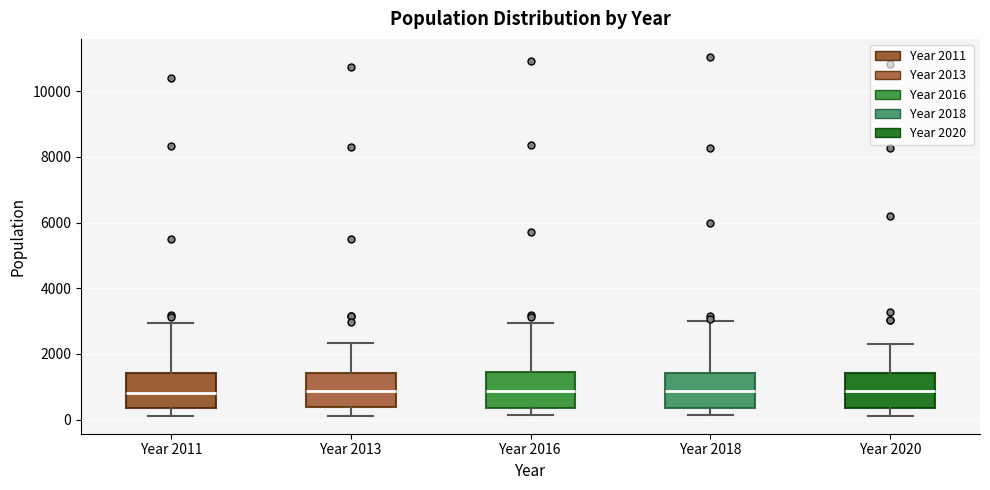

Reading left to right, read every box against the y-axis: the position of its median line, the range the box covers, and the ends of its whiskers. The values are not printed on the chart, so give them approximately, as read against the axis.

Year 2011: median 800, box 400 to 1400, whiskers 200 to 3000
Year 2013: median 800, box 400 to 1400, whiskers 200 to 2400
Year 2016: median 800, box 400 to 1400, whiskers 200 to 3000
Year 2018: median 800, box 400 to 1400, whiskers 200 to 3000
Year 2020: median 800, box 400 to 1400, whiskers 200 to 2200